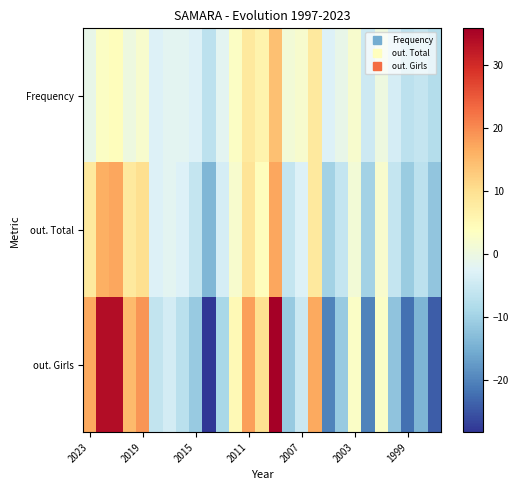

Reading left to right, list all the values displayed in this chart.

Frequency: -1.0	3.0	4.0	0.0	2.0	-3.0	-2.0	-2.0	-3.0	-7.0	-2.0	3.0	8.0	6.0	14.0	1.0	2.0	8.0	-3.0	-1.0	2.0	-5.0	0.0	-4.0	-7.0	-6.0	-8.0
out. Total: 8.0	16.0	17.0	8.0	10.0	-3.0	-2.0	-3.0	-6.0	-14.0	-4.0	2.0	9.0	4.0	17.0	-6.0	-3.0	8.0	-10.0	-6.0	1.0	-10.0	2.0	-6.0	-11.0	-7.0	-12.0
out. Girls: 16.7	33.7	33.7	14.7	18.7	-6.3	-4.3	-7.3	-11.3	-28.3	-9.3	4.7	17.7	9.7	35.7	-11.3	-5.3	16.7	-20.3	-11.3	2.7	-20.3	2.7	-12.3	-22.3	-14.3	-24.3